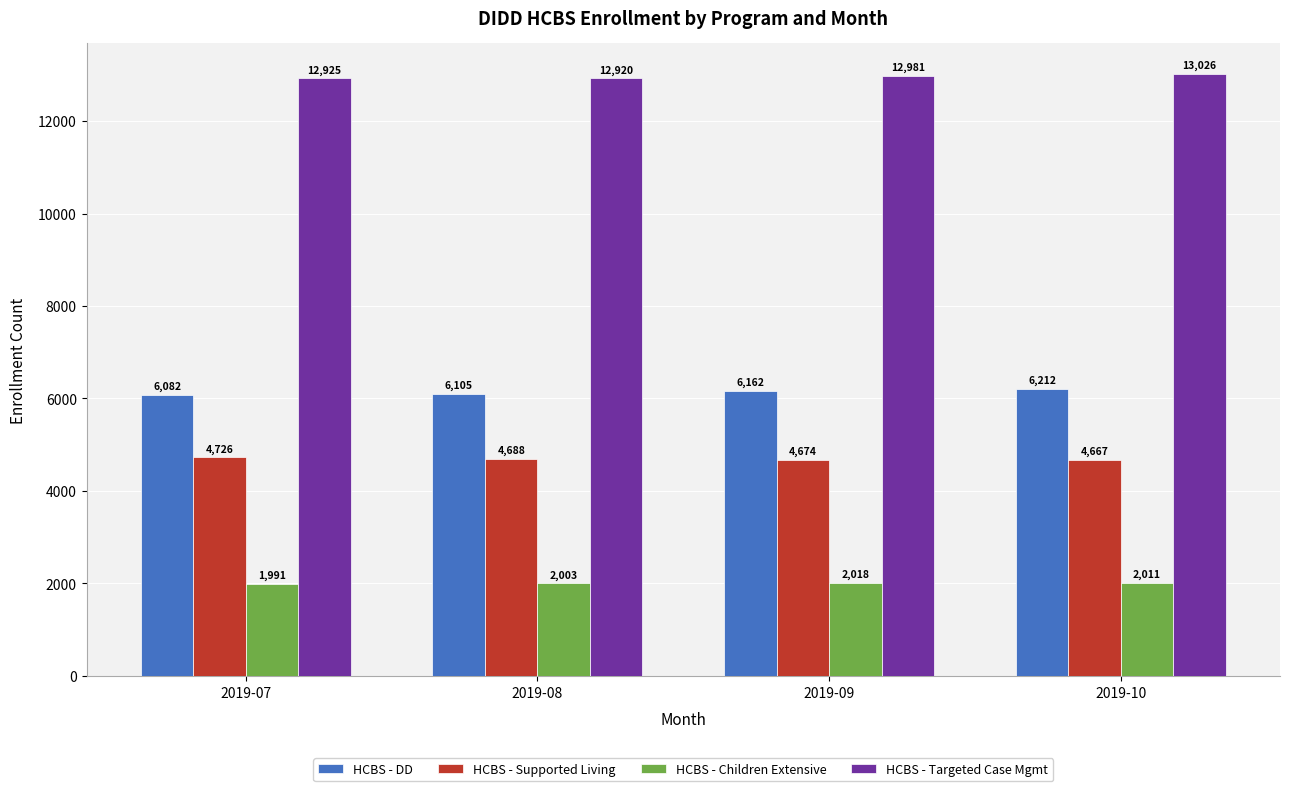

Which series has the widest spread of values?

HCBS - DD